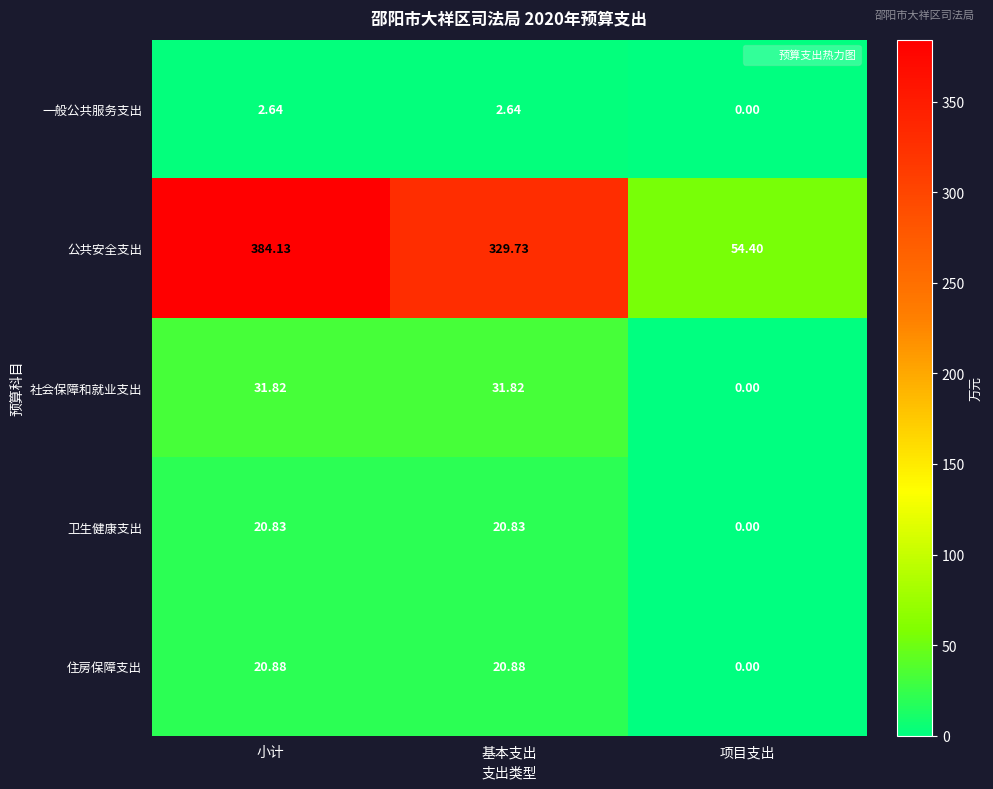

Which series has the largest range (max minus min)?

公共安全支出